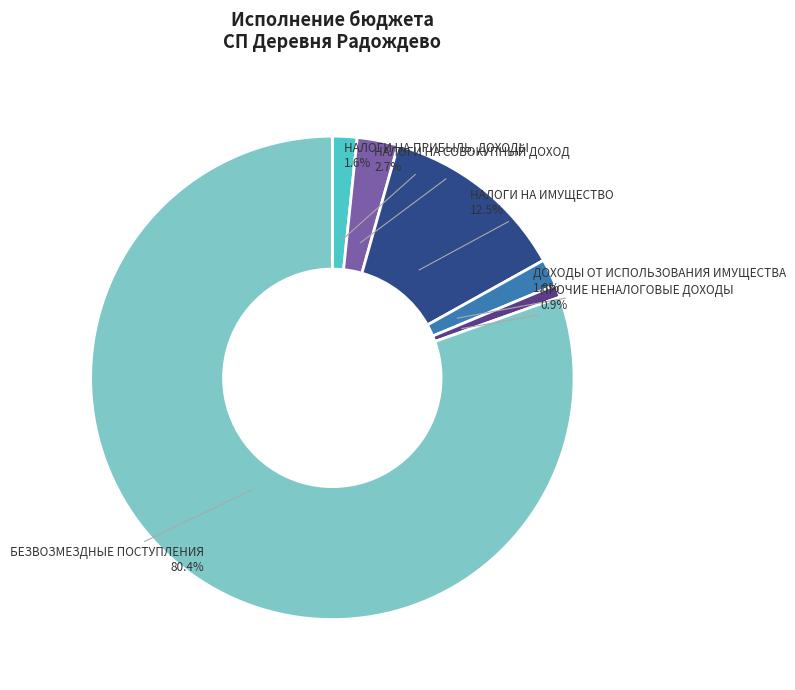

To the nearest percent, what is the difference between the ПРОЧИЕ НЕНАЛОГОВЫЕ ДОХОДЫ and НАЛОГИ НА СОВОКУПНЫЙ ДОХОД slice percentages?

2%